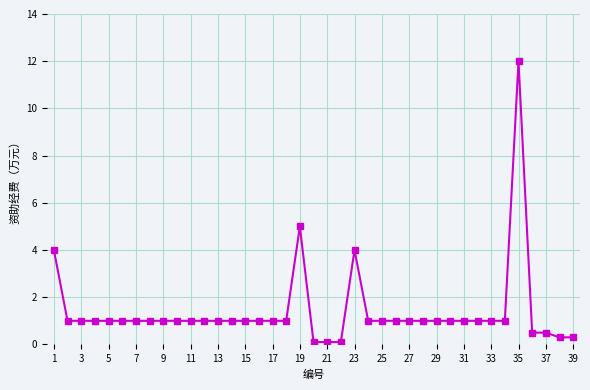

What is the maximum value shown in the chart?

12.0